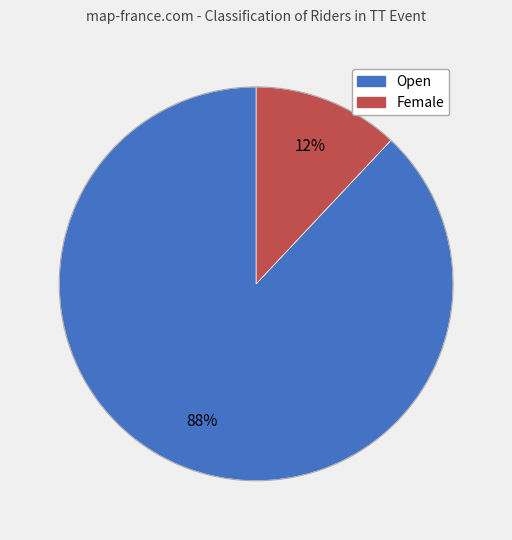

Between Female and Open, which is larger?

Open